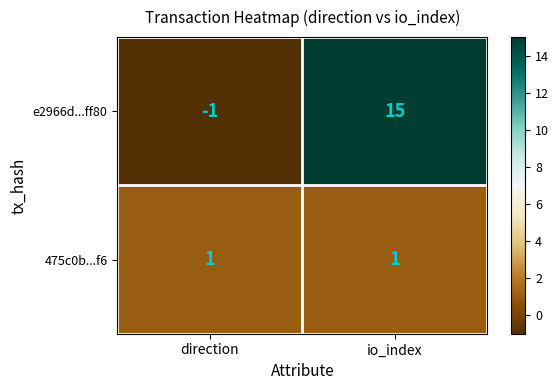

At which label is e2966d...ff80 closest to 7?

direction